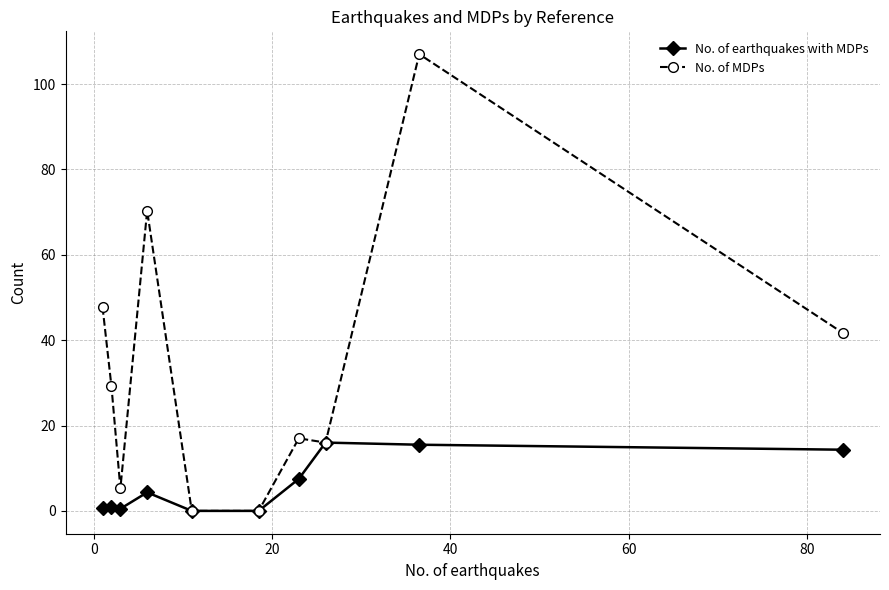

What is the maximum value for No. of earthquakes with MDPs?

16.0